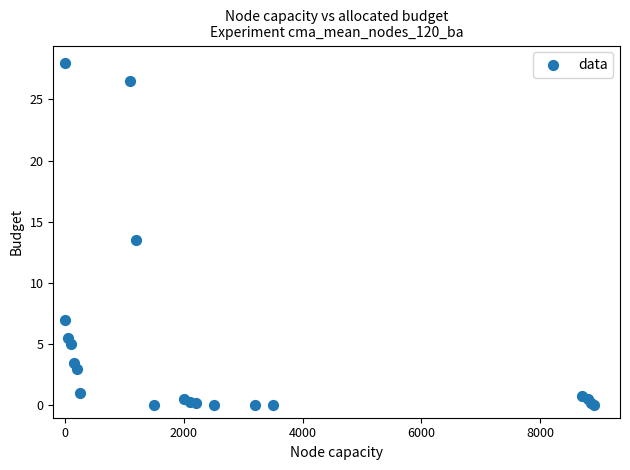

What Y value in the scatter plot is closest to 14?

13.5